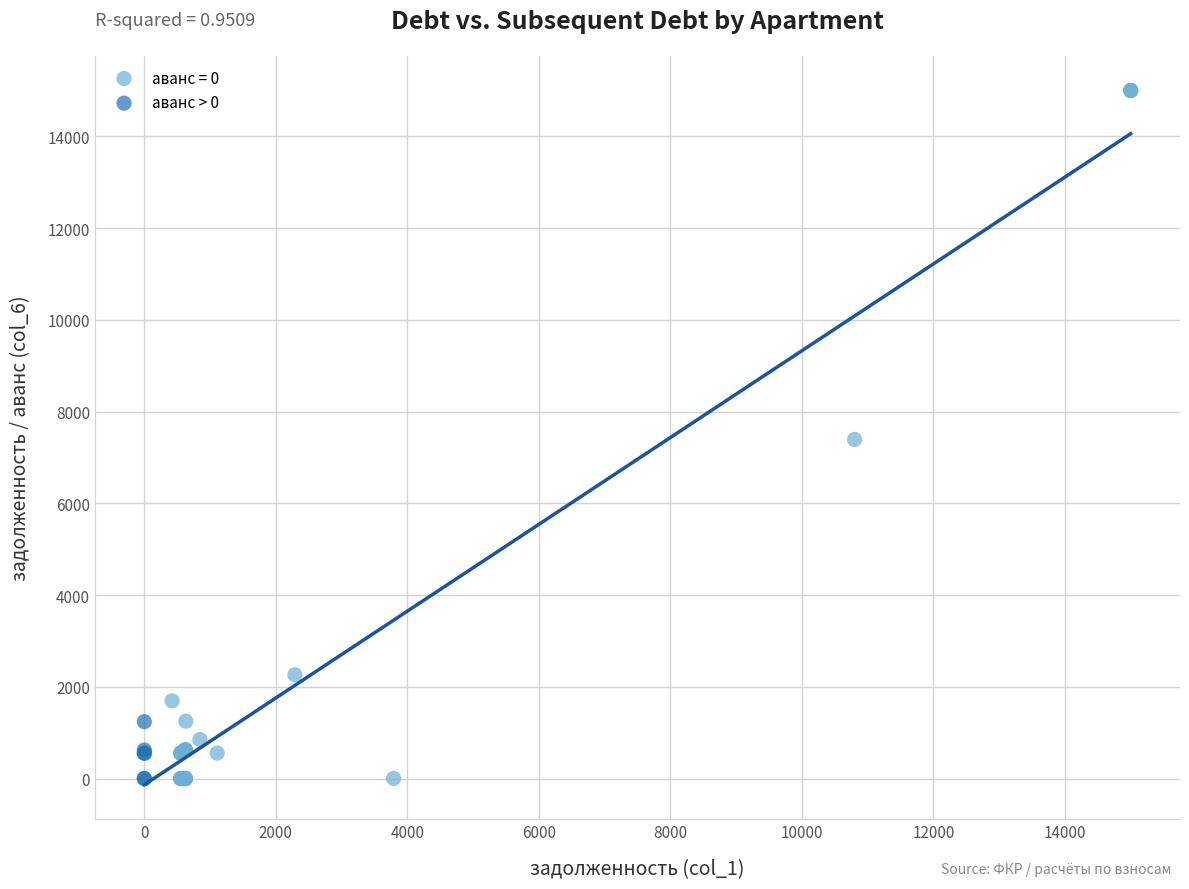

Which series has the largest Y range (max minus min)?

аванс = 0